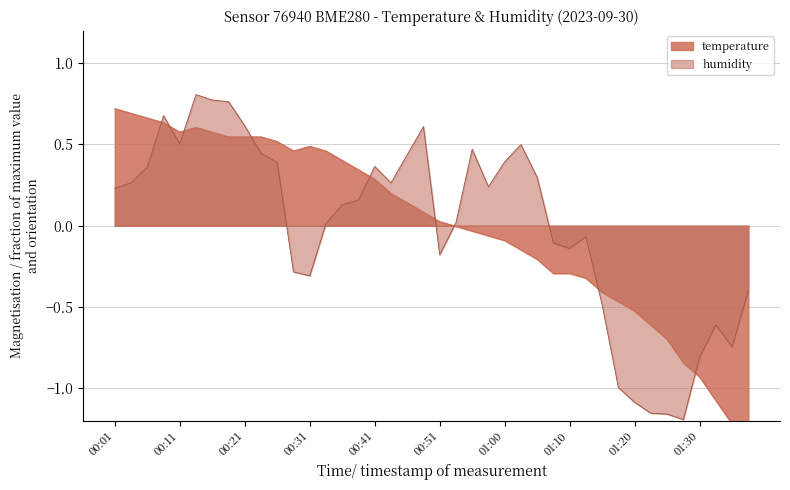

Which category has the highest value across all series?

00:13